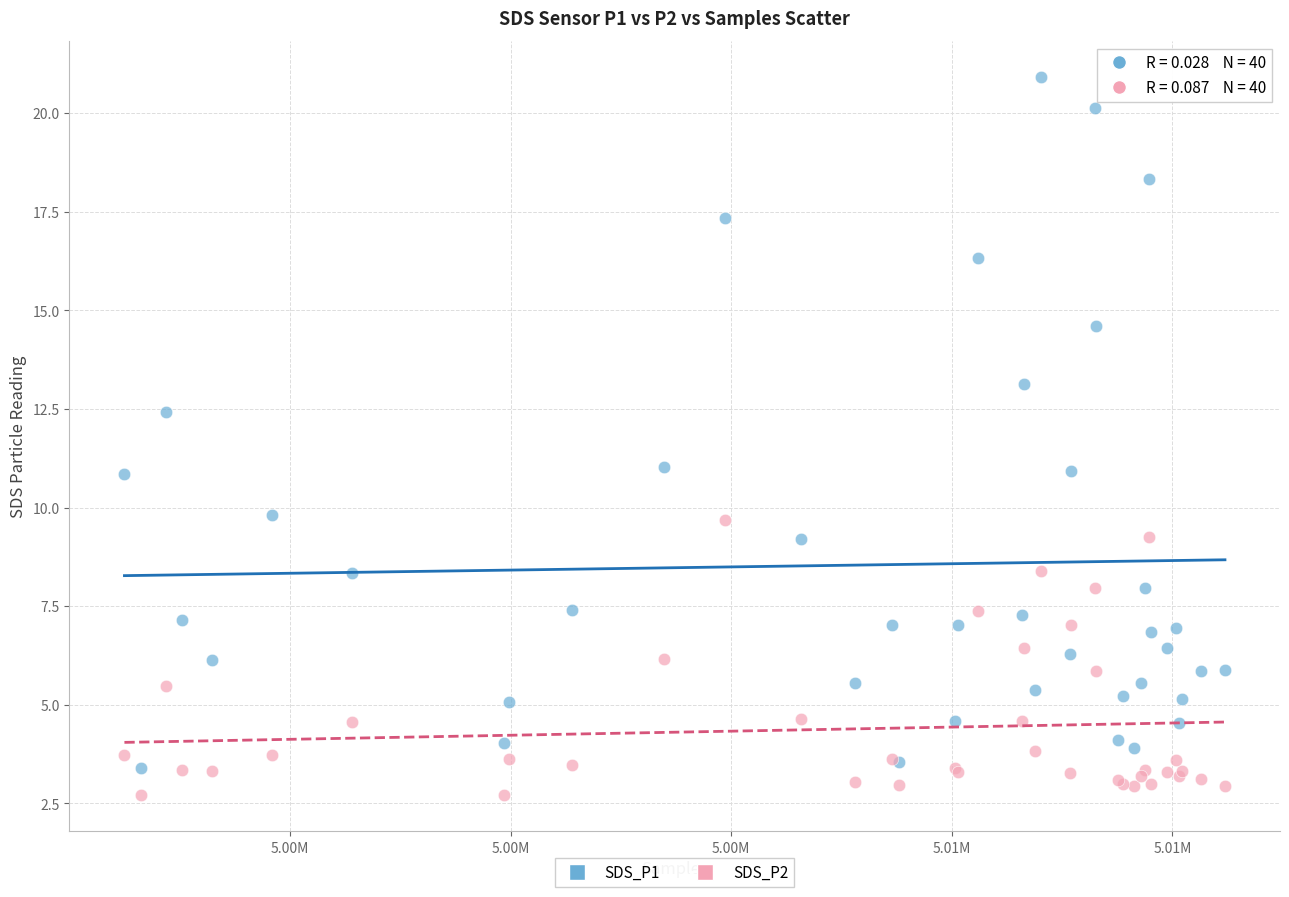

Which series contains the highest Y value?

SDS_P1